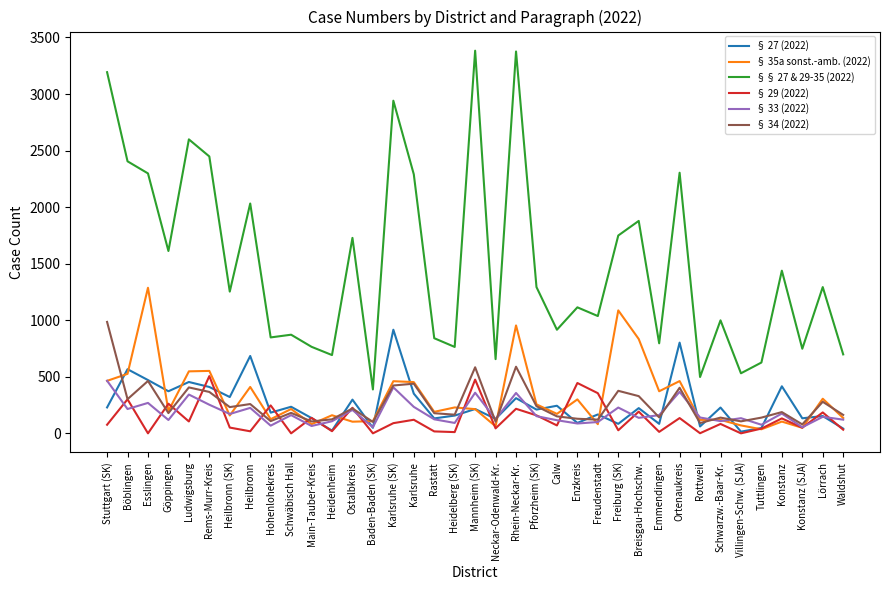

Rank the series by their maximum value, from highest to lowest.

§§ 27 & 29-35 (2022), § 35a sonst.-amb. (2022), § 34 (2022), § 27 (2022), § 29 (2022), § 33 (2022)